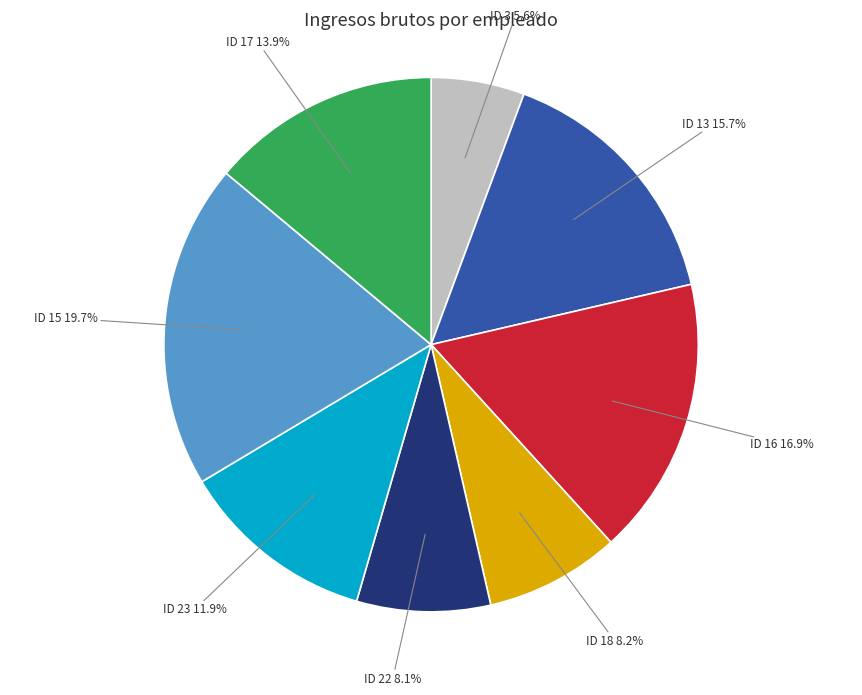

Which category has the biggest portion of the pie?

ID 15